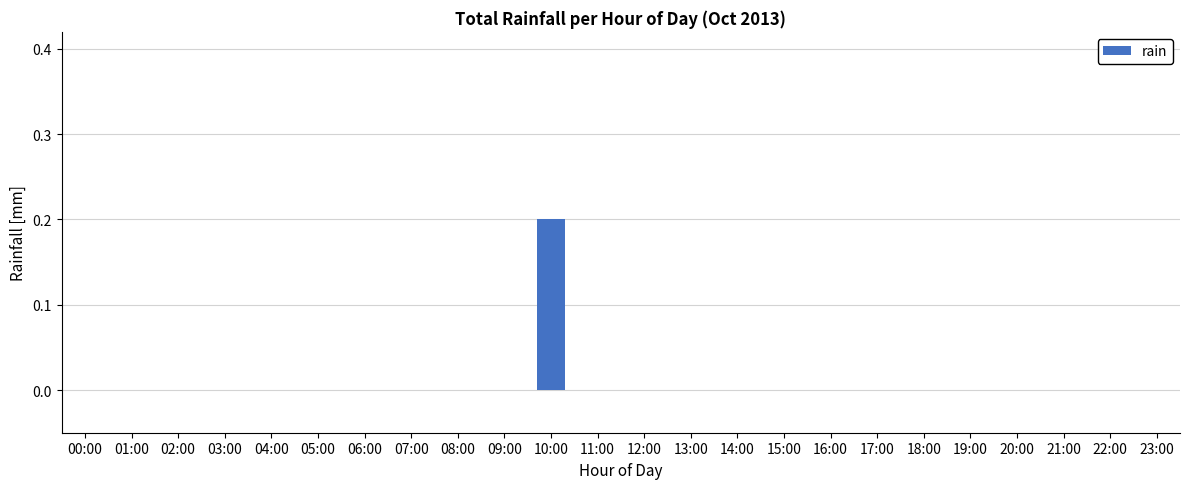

At which category does the chart reach its peak across all series?

10:00